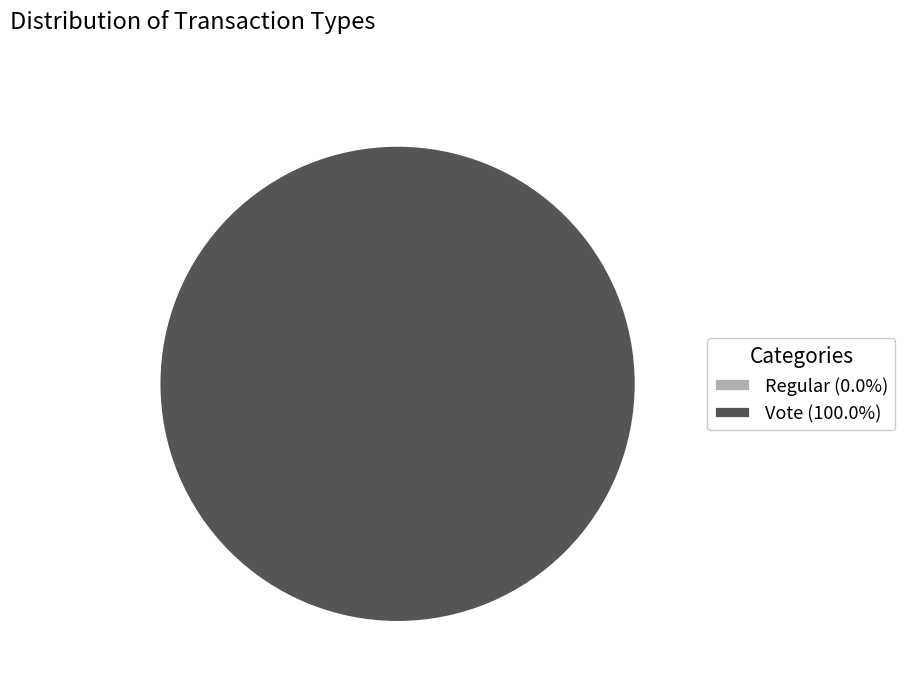

Which slice is the smallest?

Regular